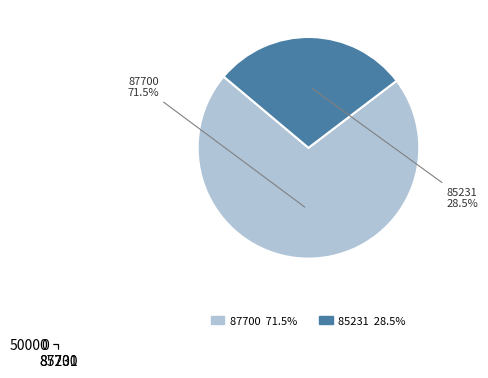

To the nearest percent, what is the average slice percentage?

50%